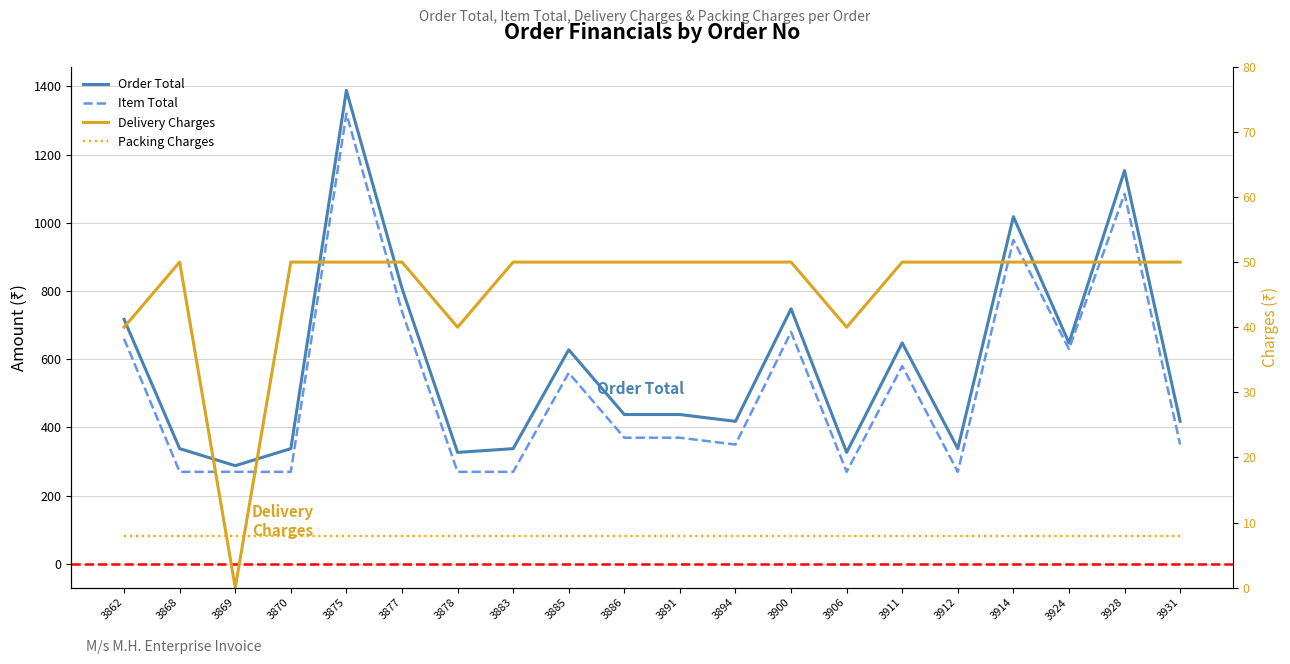

How many series are shown in this chart?

4